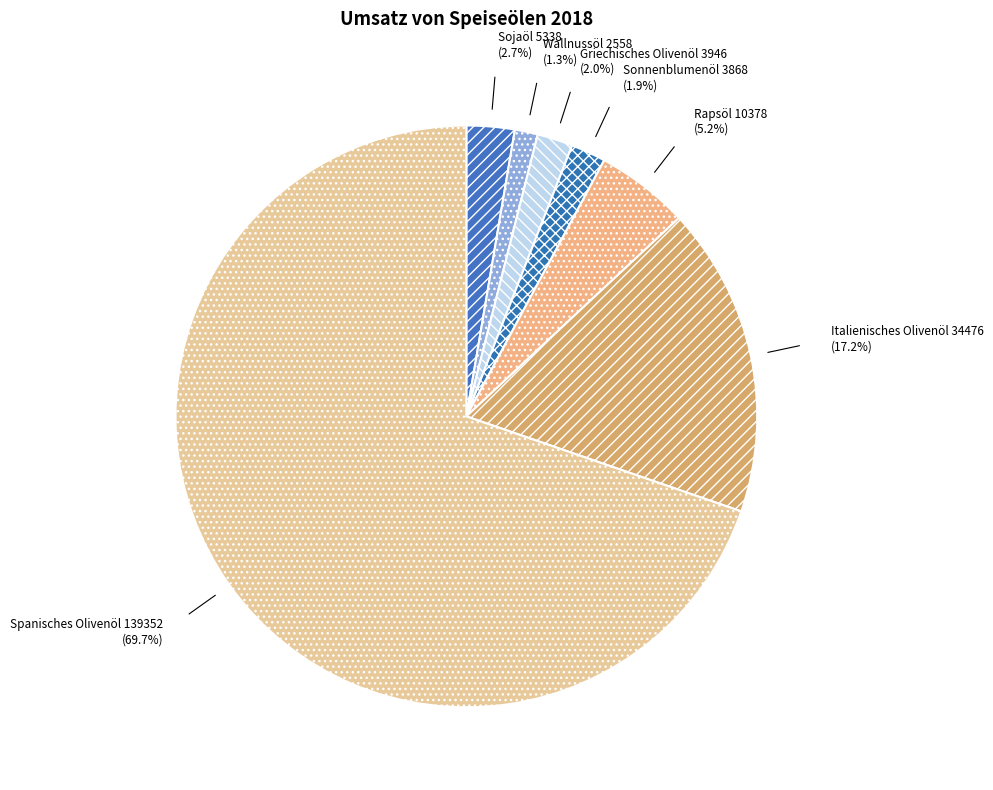

What percentage do Rapsöl and Spanisches Olivenöl together represent?

74.9%